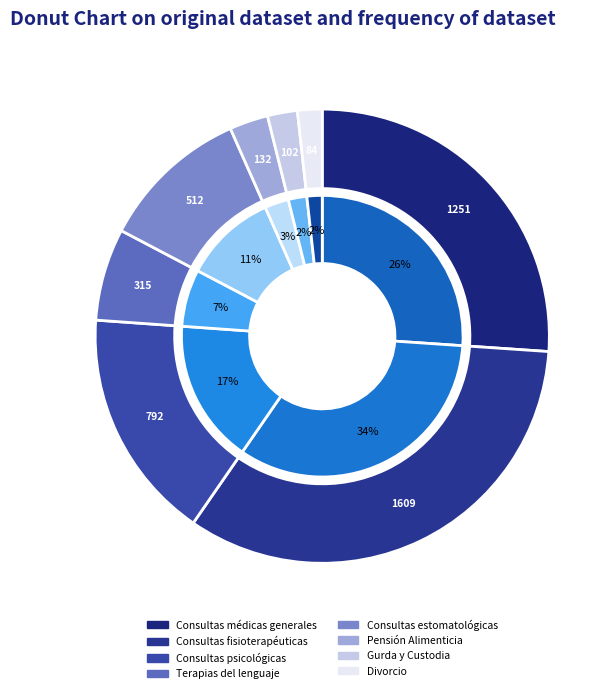

Which slice is the smallest?

Divorcio